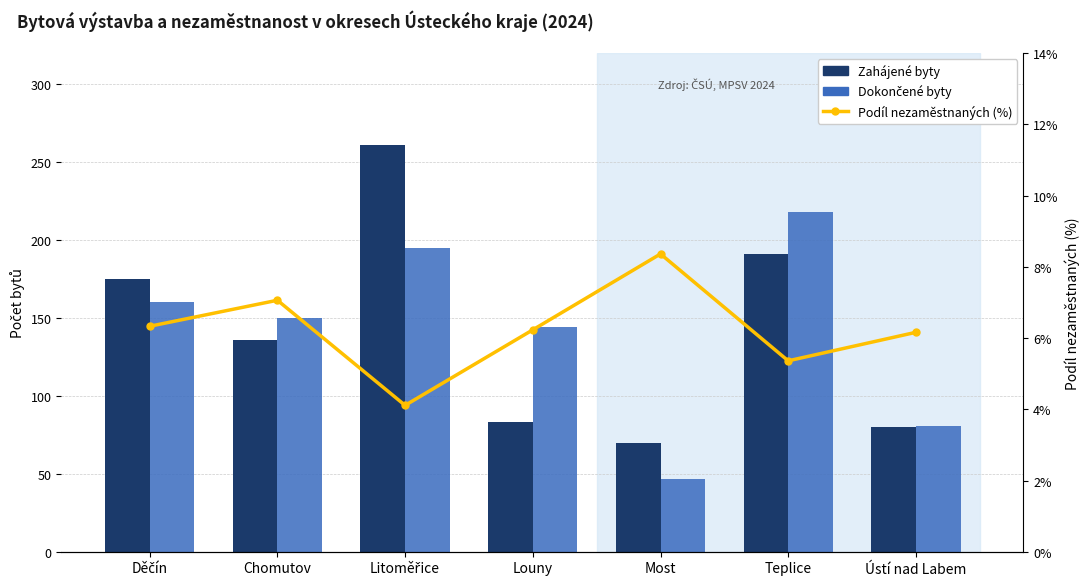

What position from the left is Ústí nad Labem?

7